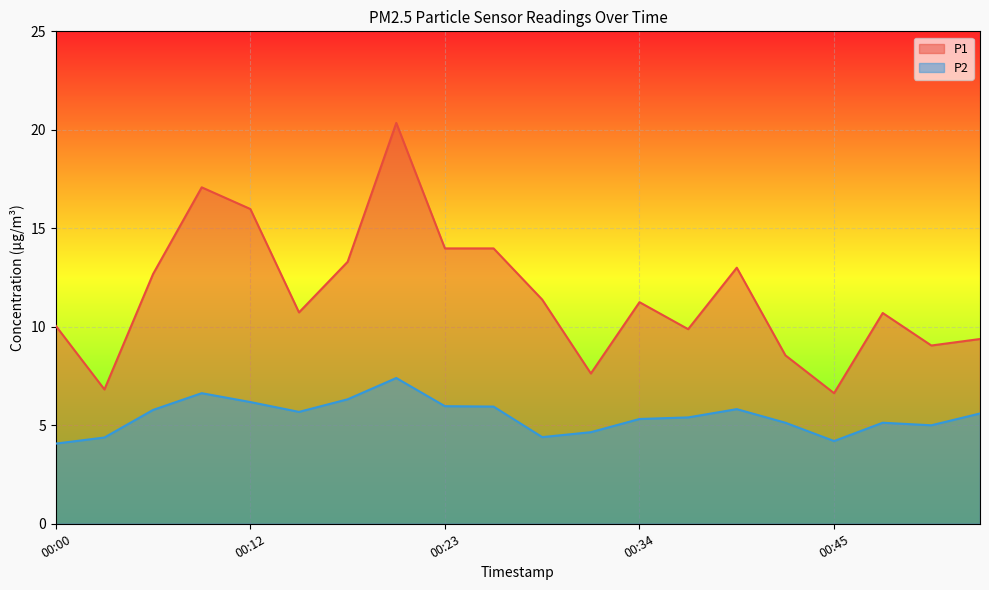

What is the average value of the P2 series?

5.5